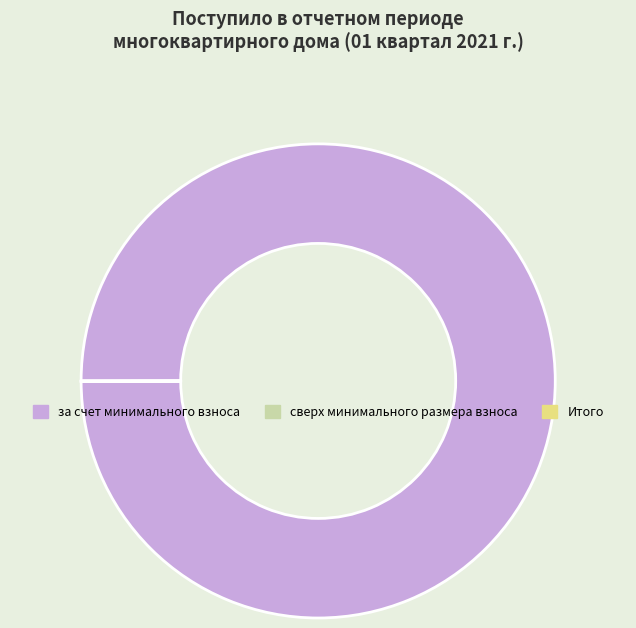

Does any single category account for the majority?

Yes